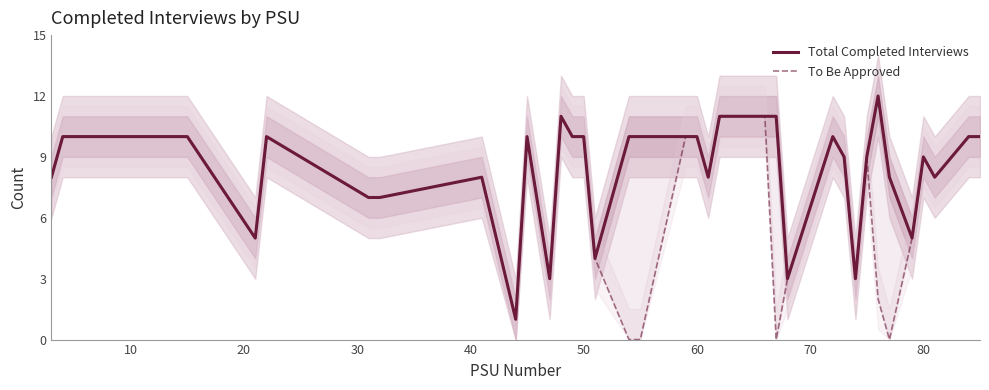

True or false: Total Completed Interviews and To Be Approved cross at least once.

False